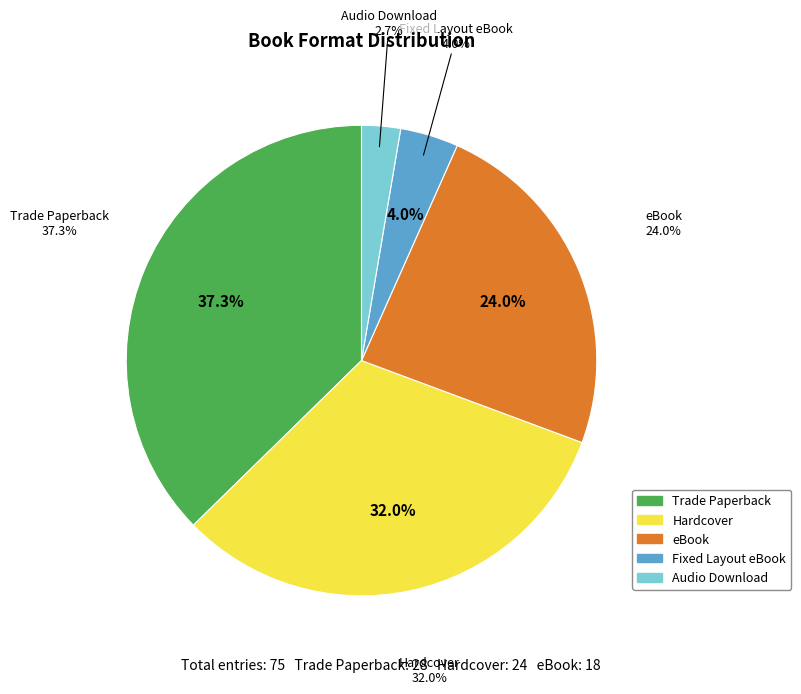

Which category has the biggest portion of the pie?

Trade Paperback